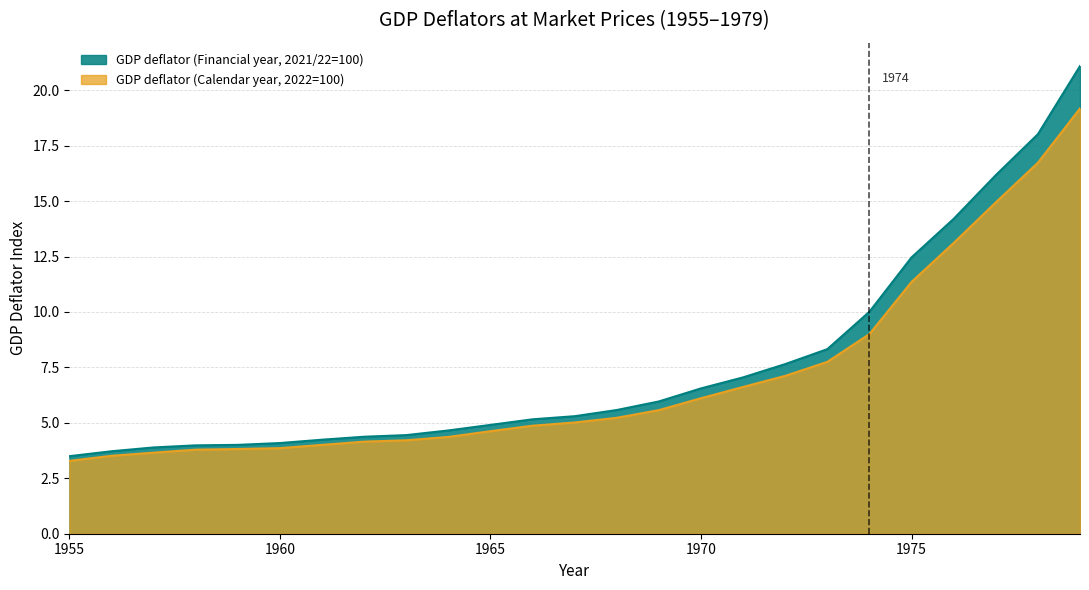

How many lines are shown in the chart?

2